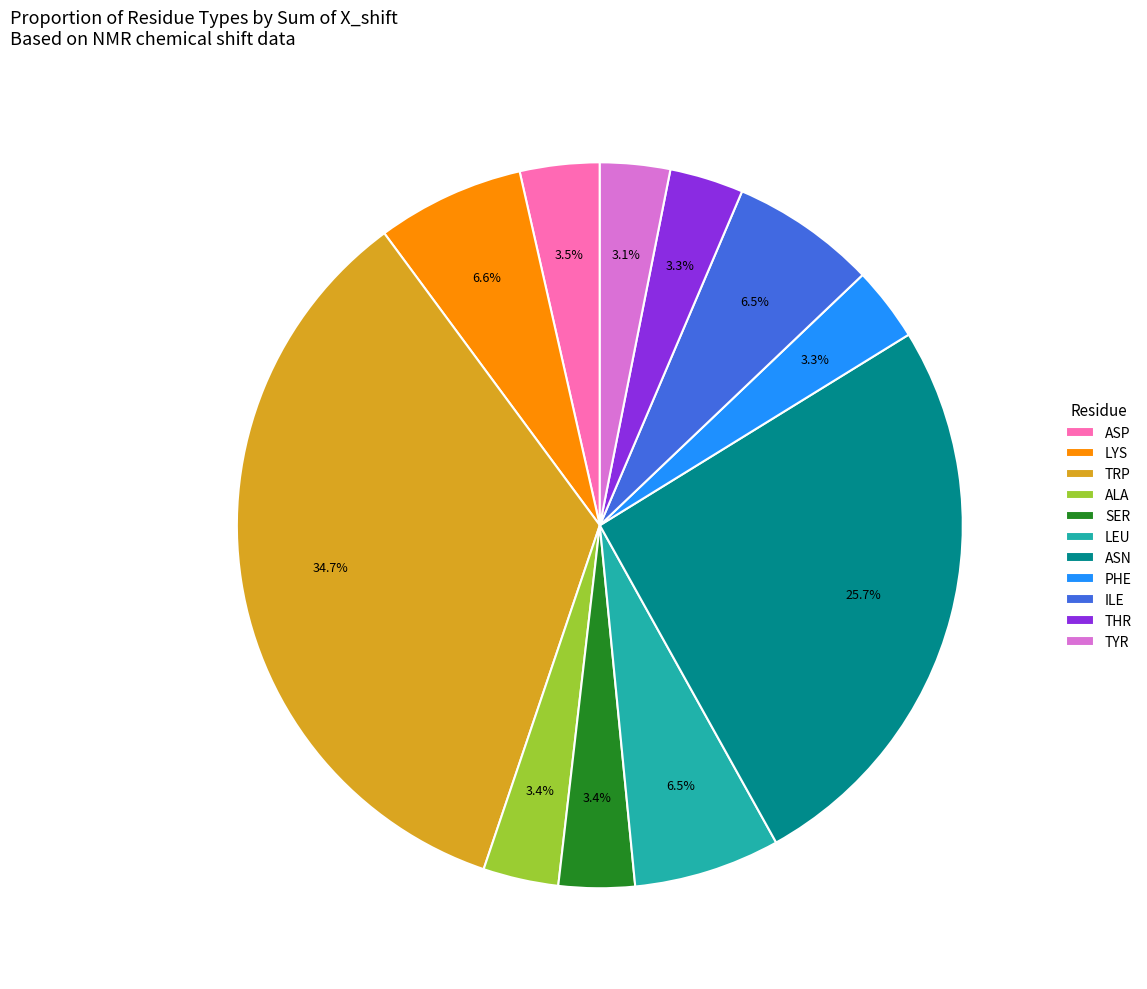

What is the ratio of the value at LYS to the value at TYR?

2.1